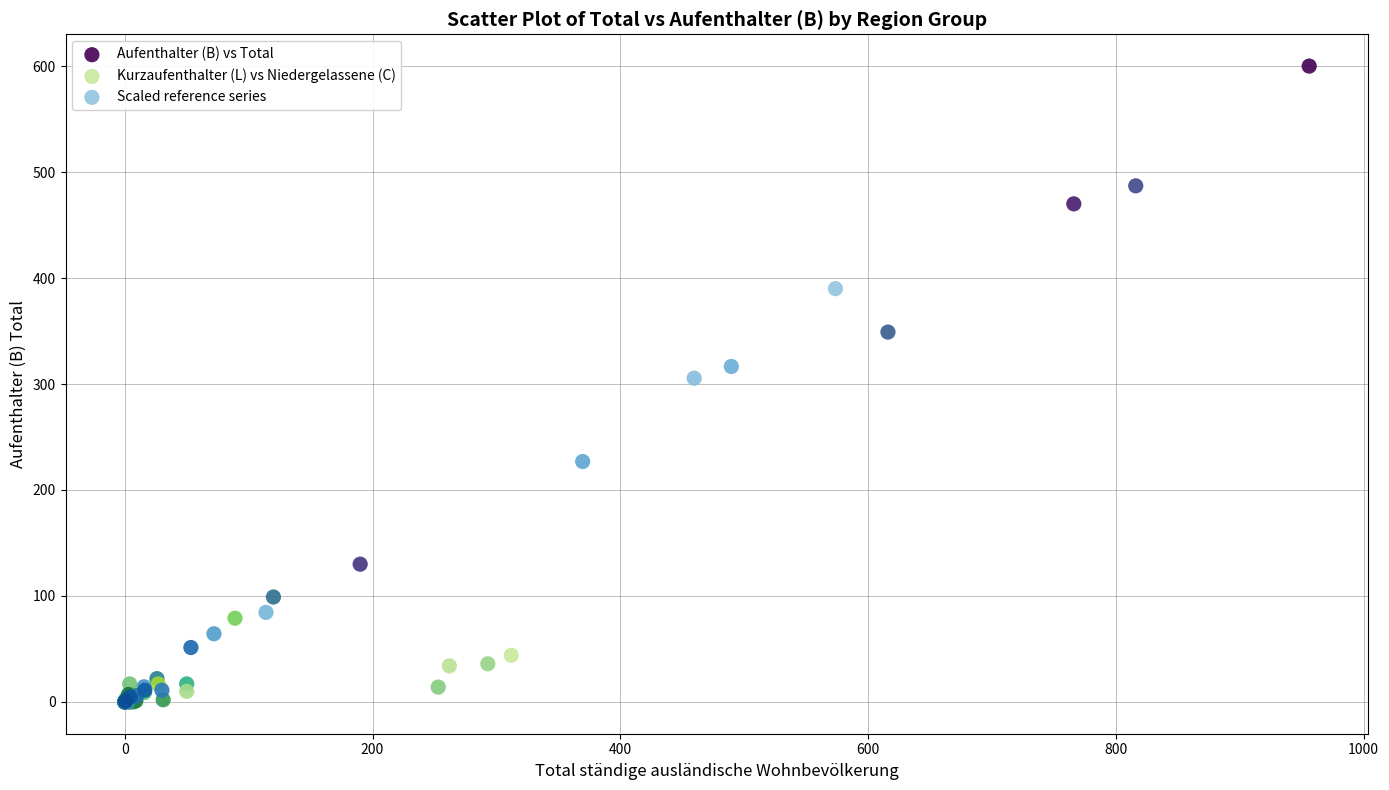

Which series has the widest spread of Y values?

Aufenthalter (B) vs Total